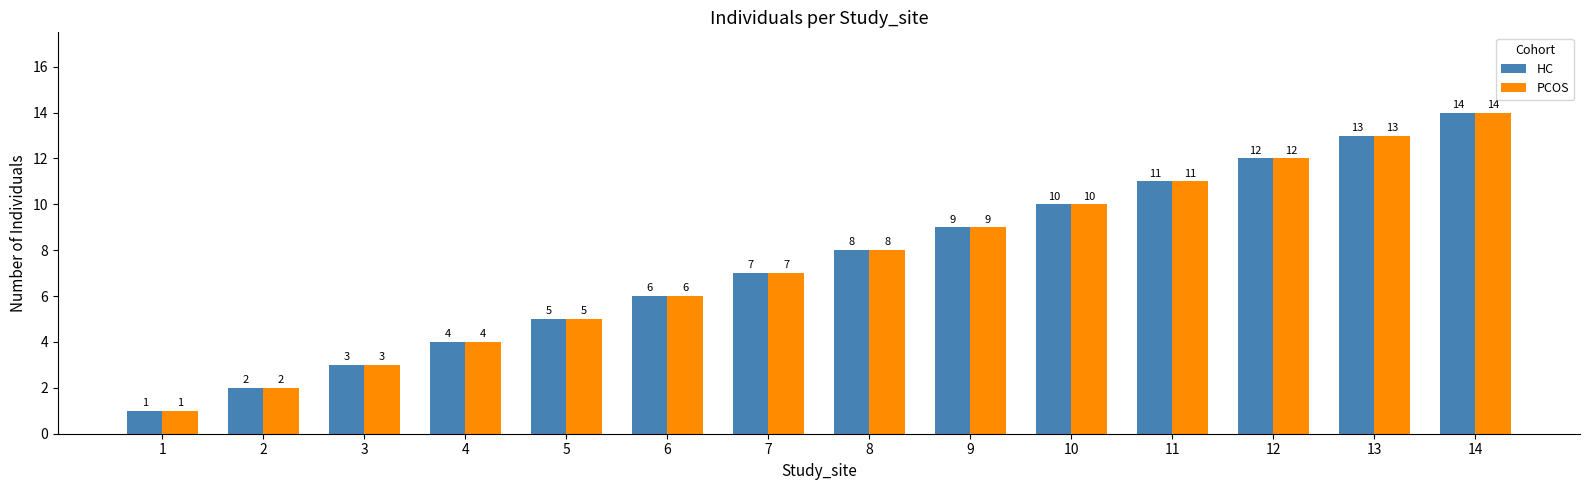

What is the value of the HC bar at the 3rd from the left?

3